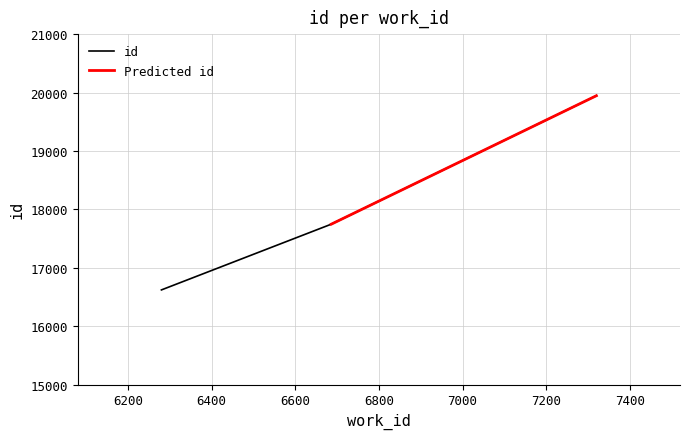

What is the greatest value displayed?

19945